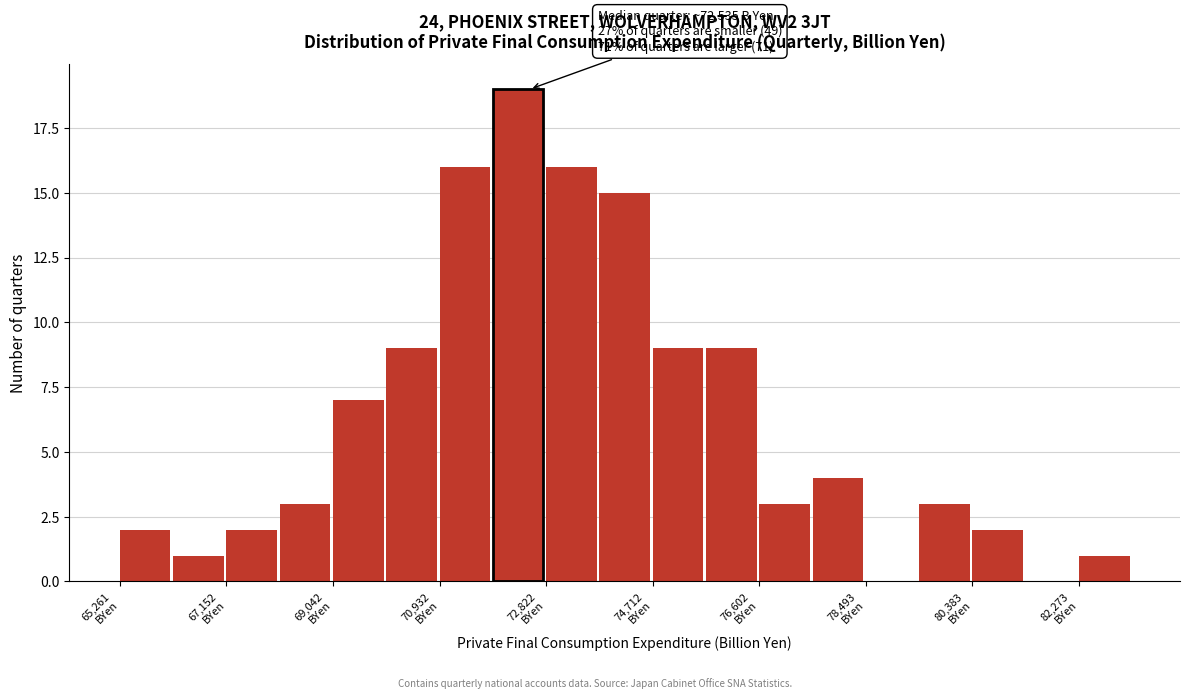

Over which range of the x-axis is the bar tallest?

71800 to 72800